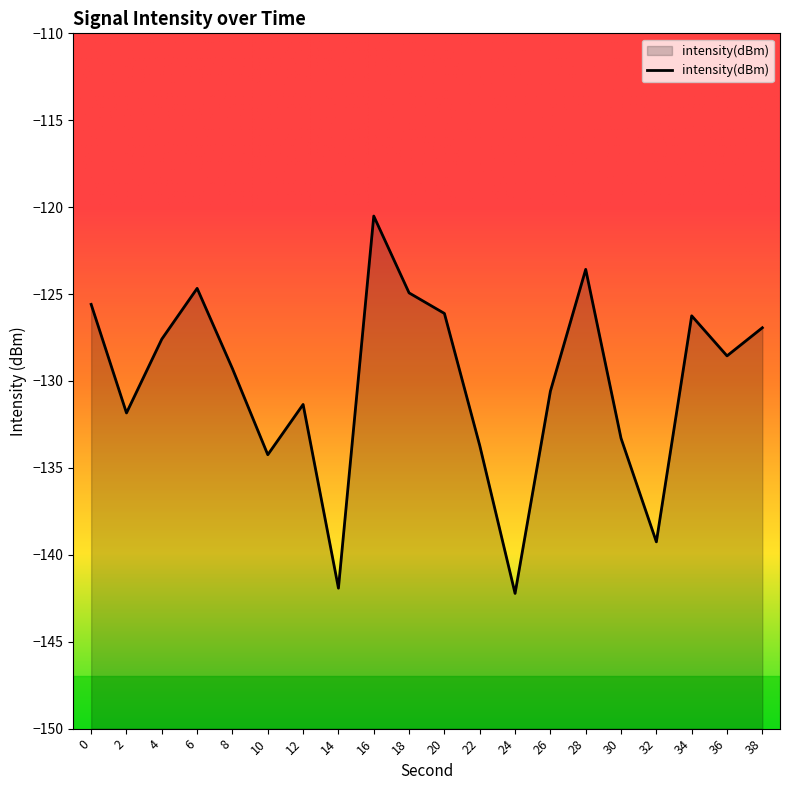

What is the value of the 5th point from the left?

-129.3